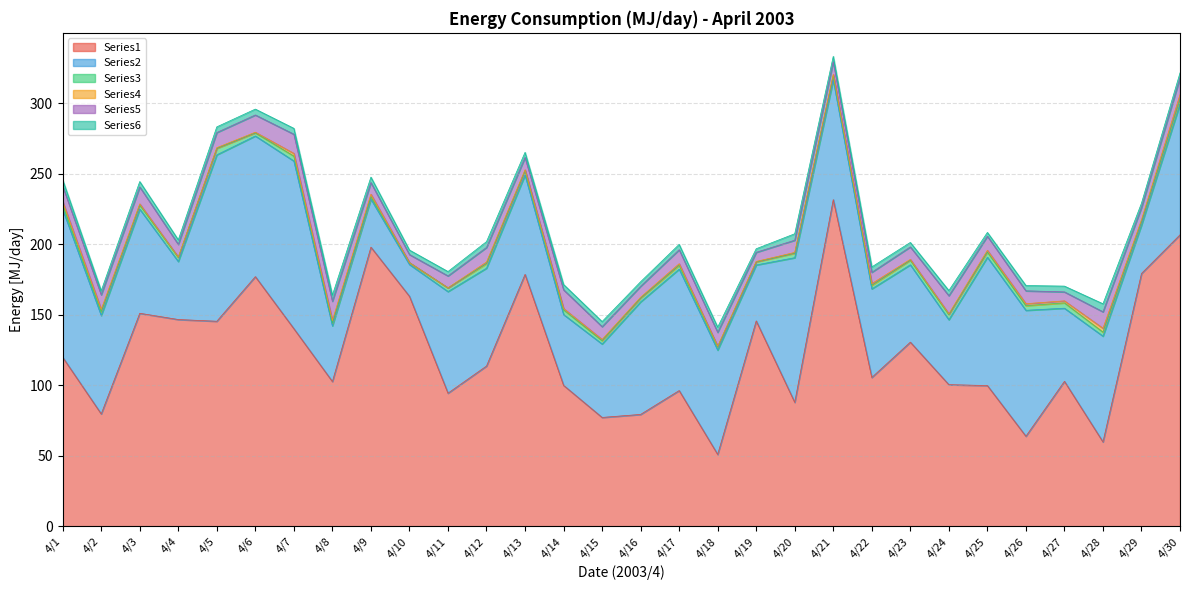

What is the total value across all series at 4/28?

157.7